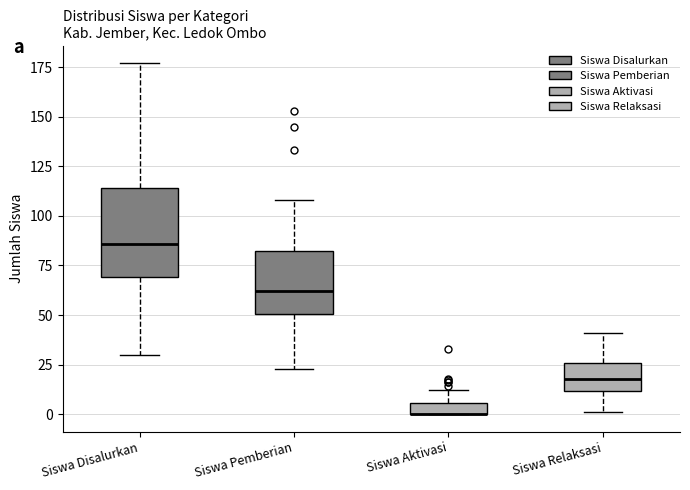

Comparing the boxes themselves (not the whiskers), which one is the tallest?

Siswa Disalurkan